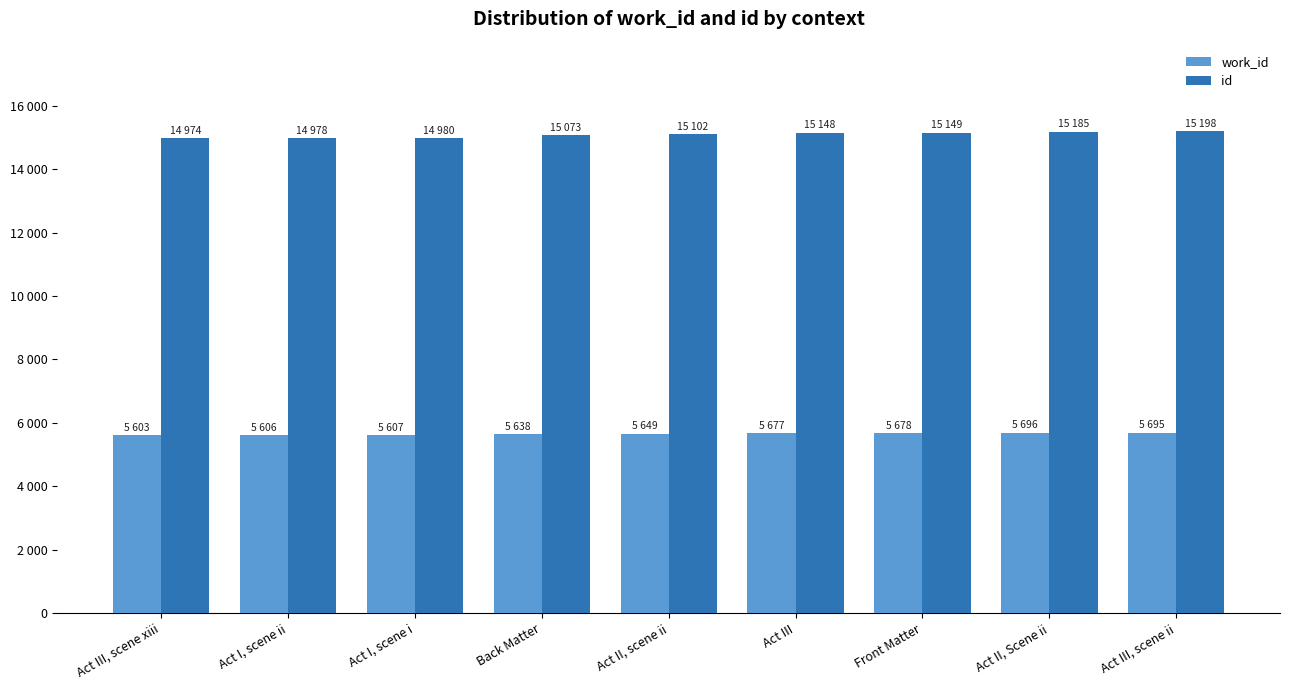

What is the sum of the id values at Act II, scene ii and Act III?

30250